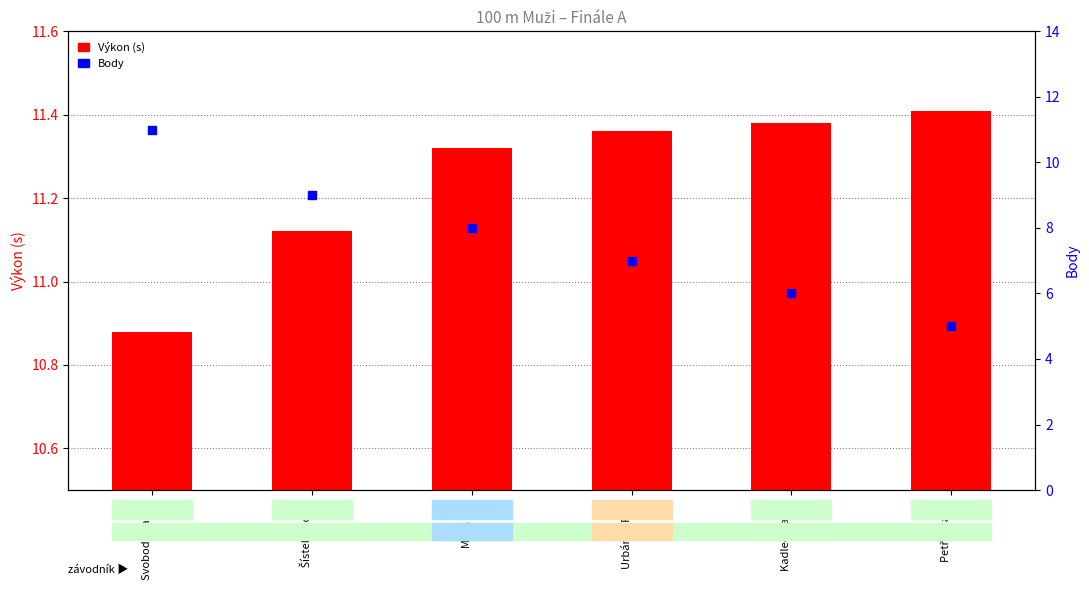

Which series reaches the minimum Y coordinate?

Body